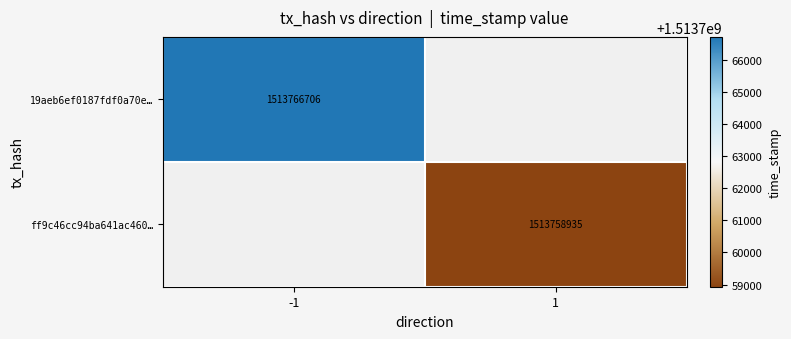

Is it true that ff9c46cc94ba641ac460… equals 2015057709 at 1?

False